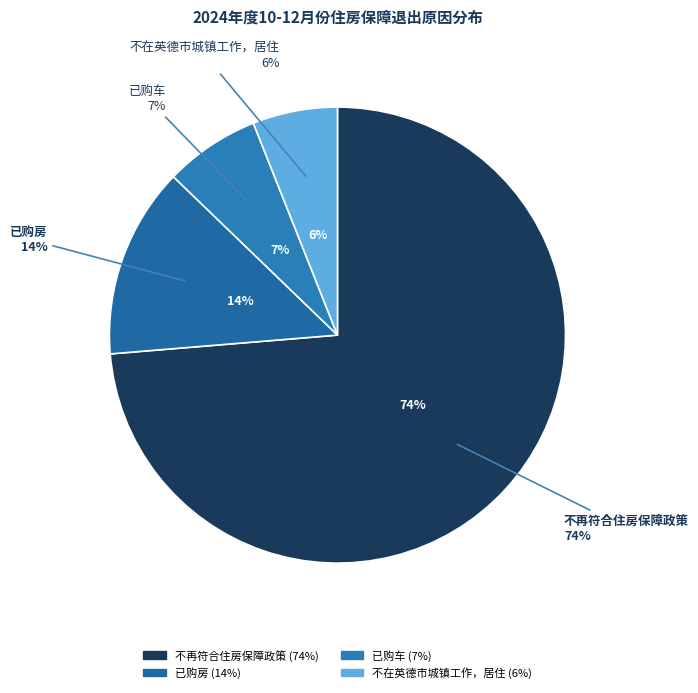

True or false: 已购房 accounts for 1% of the total.

False